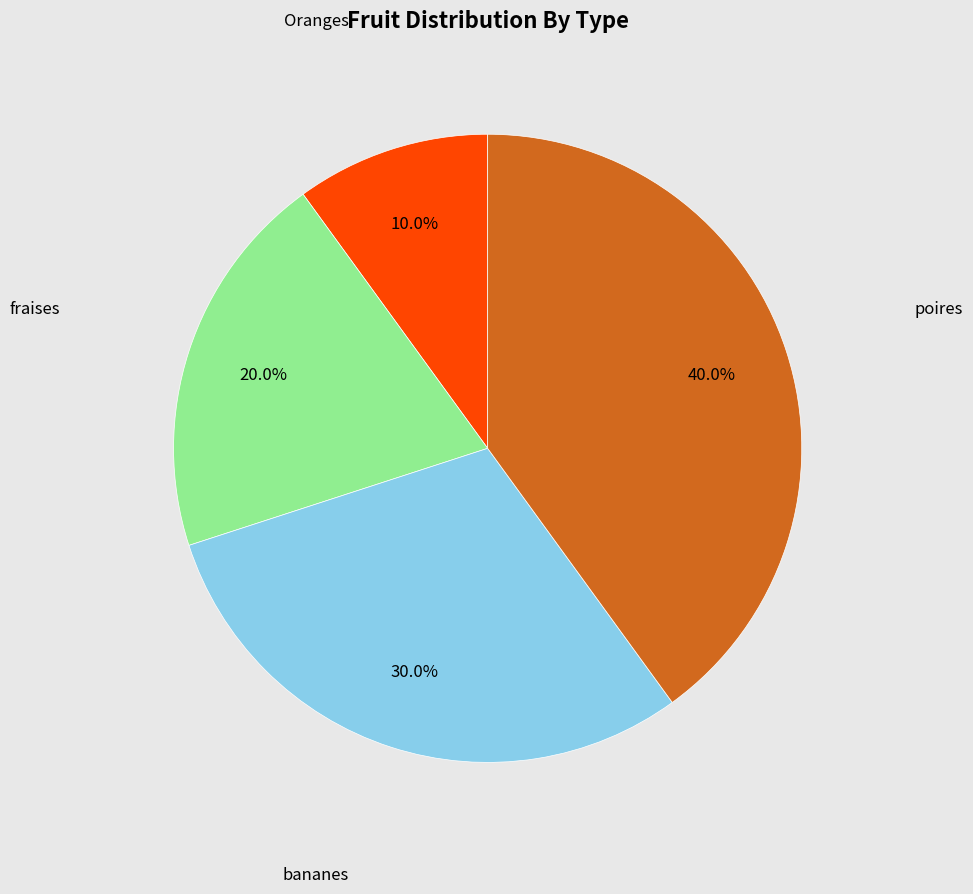

Which has a higher value, poires or fraises?

poires